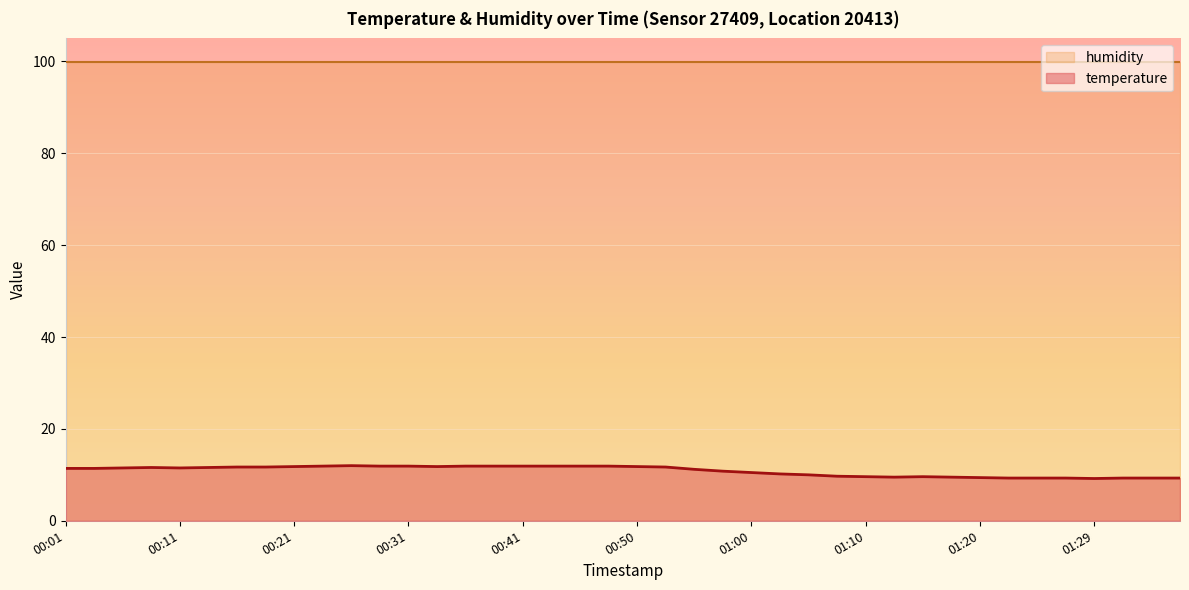

List the labels in order of value, smallest first.

01:29, 01:22, 01:25, 01:27, 01:32, 01:34, 01:37, 01:20, 01:12, 01:17, 01:10, 01:15, 01:08, 01:05, 01:03, 01:00, 00:58, 00:55, 00:01, 00:03, 00:06, 00:11, 00:09, 00:13, 00:16, 00:18, 00:53, 00:21, 00:33, 00:50, 00:23, 00:28, 00:31, 00:36, 00:38, 00:41, 00:43, 00:45, 00:48, 00:26